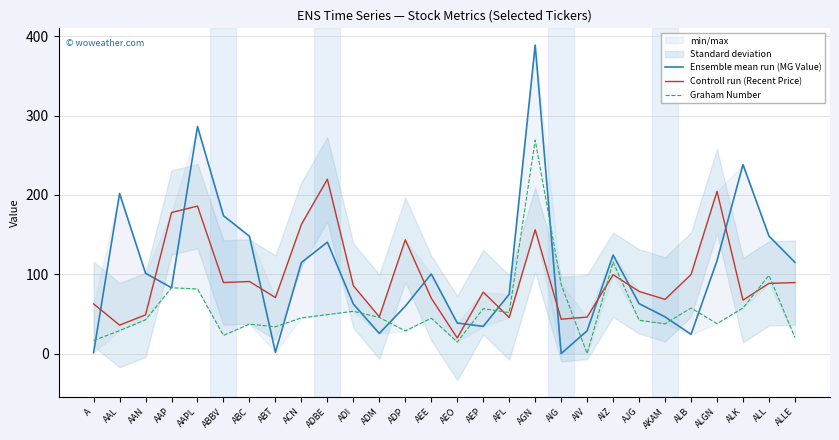

What is the highest value of the Controll run (Recent Price) series?

219.7